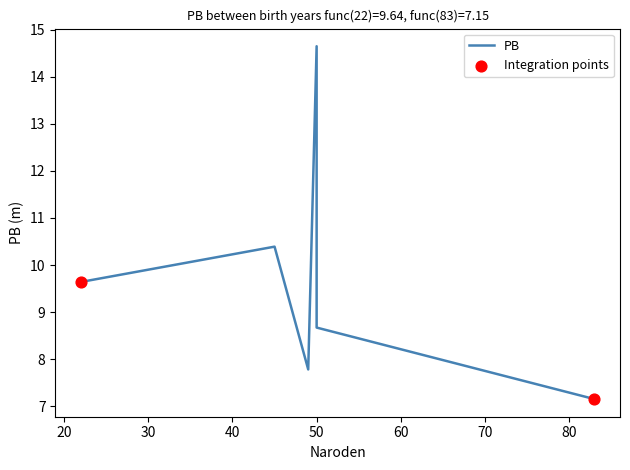

What is the change in value from 22 to 50?

-1.0